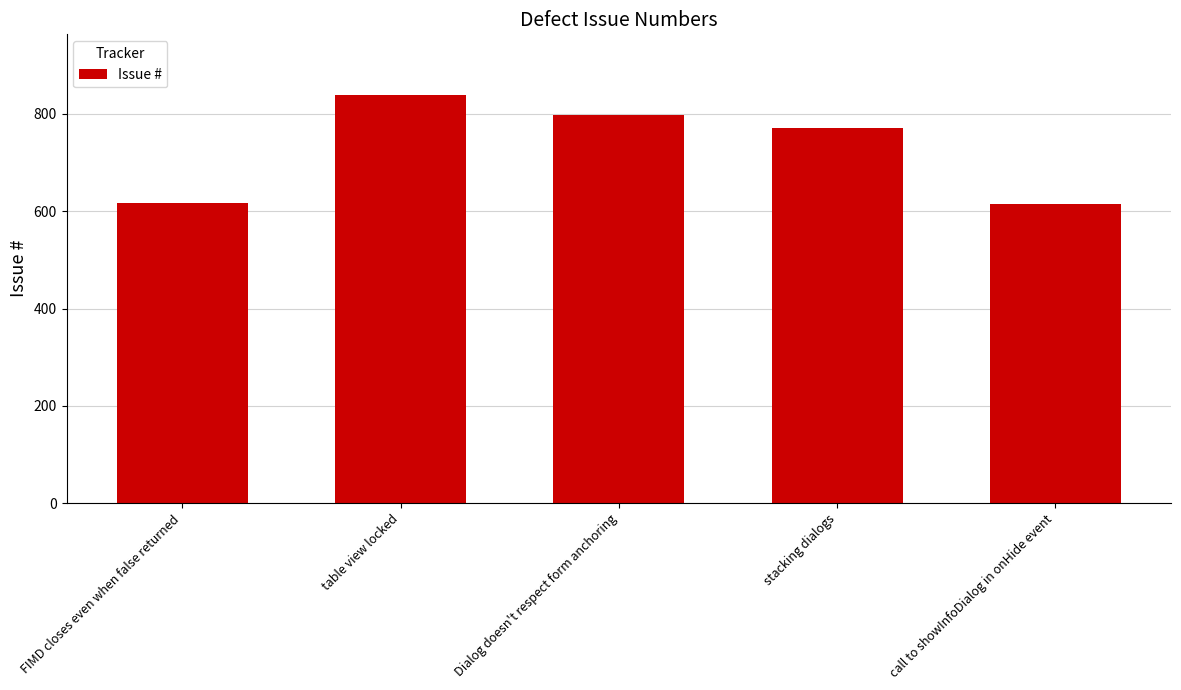

What is the change in value from table view locked to stacking dialogs?

-67